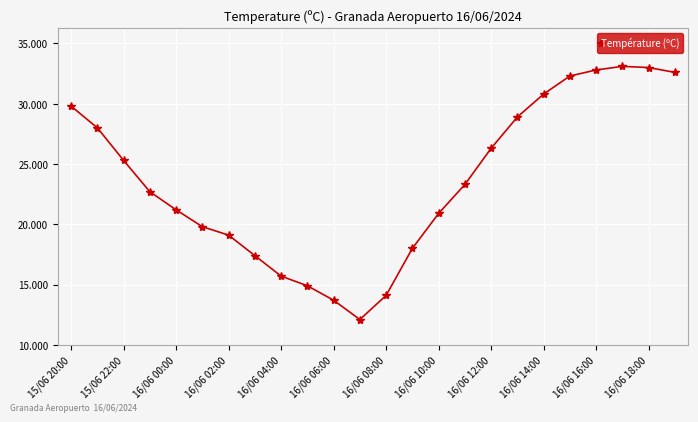

What is the average value?

23.6